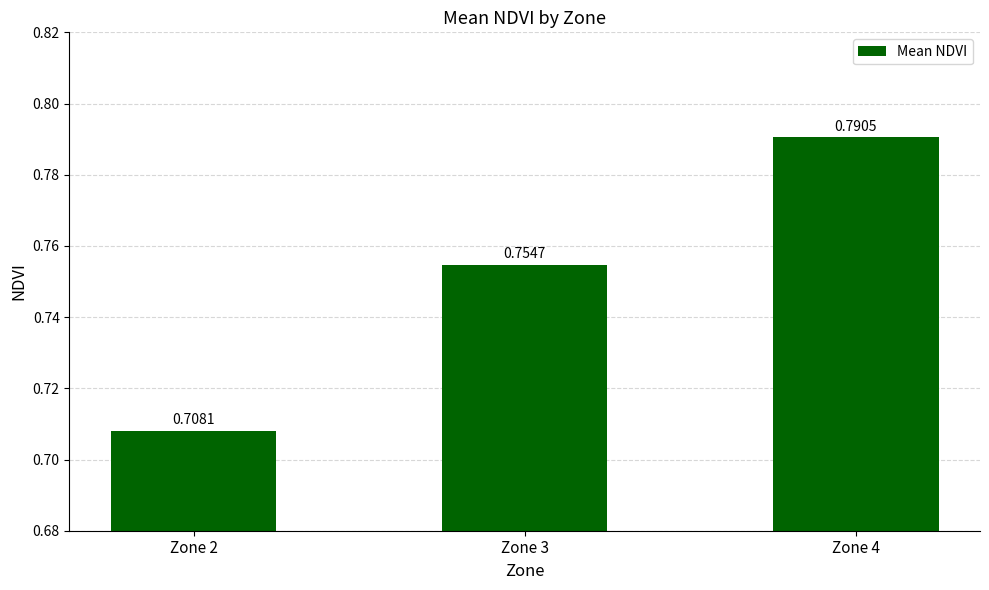

List the labels in order of value, largest first.

Zone 4, Zone 3, Zone 2